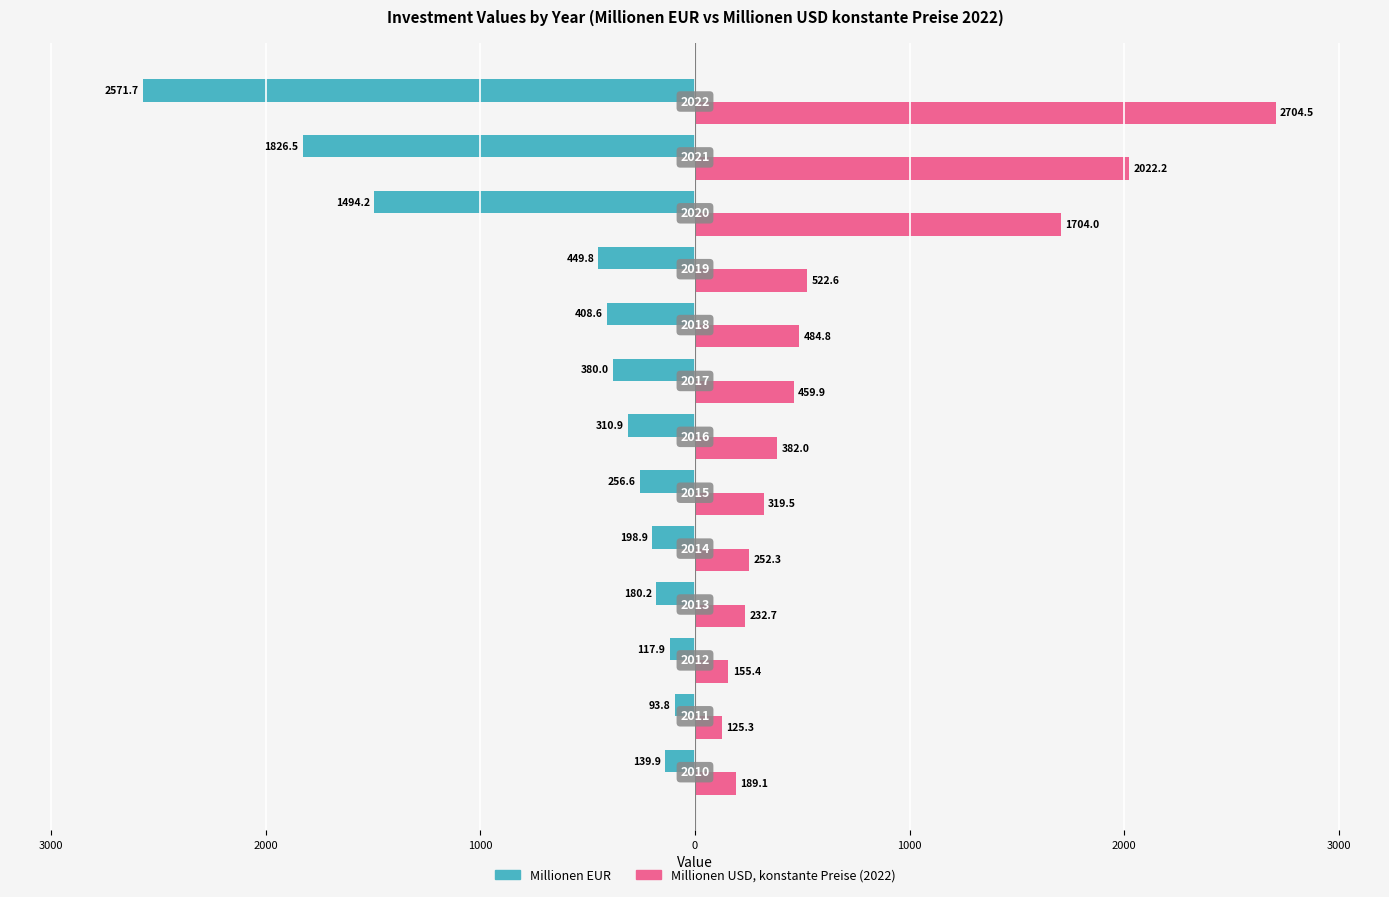

What are all the series names shown in the legend?

Millionen EUR, Millionen USD, konstante Preise (2022)